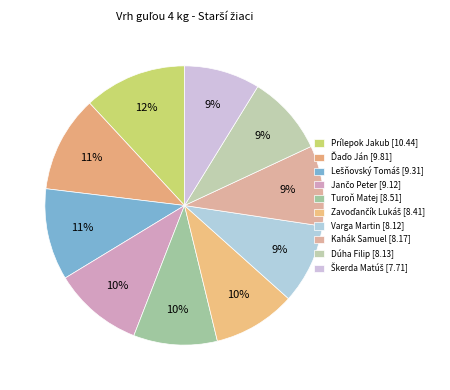

How many slices are in this pie chart?

10